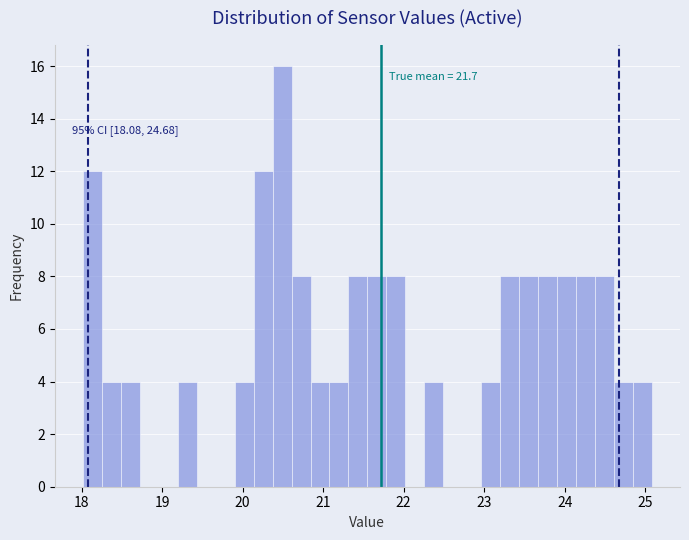

Around what value on the x-axis is the tallest bar? Give the approximate position of its centre, as read against the axis.

20.5